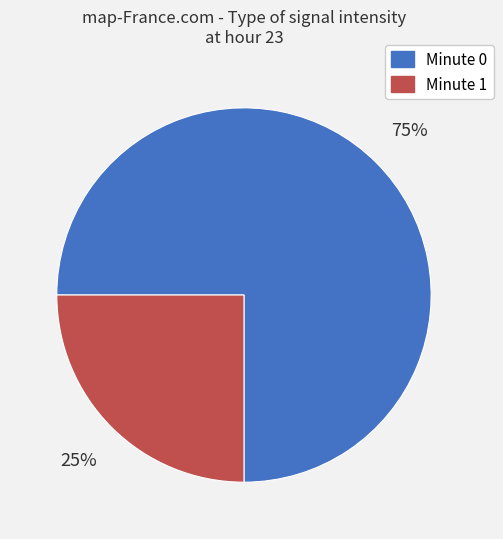

Is there a majority slice in this chart?

Yes